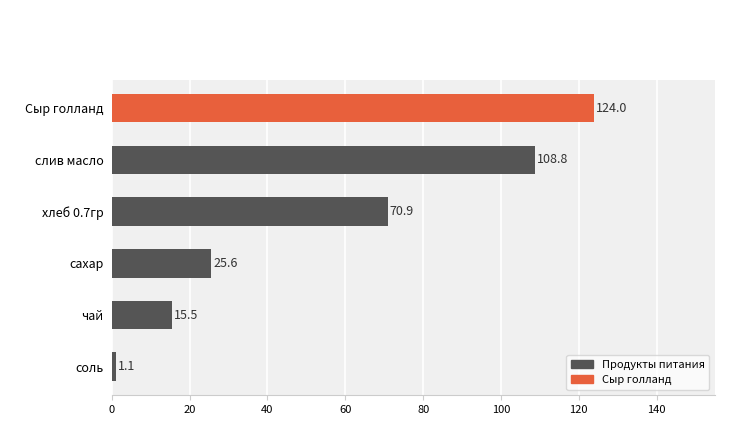

Does the chart contain stacked bars?

No